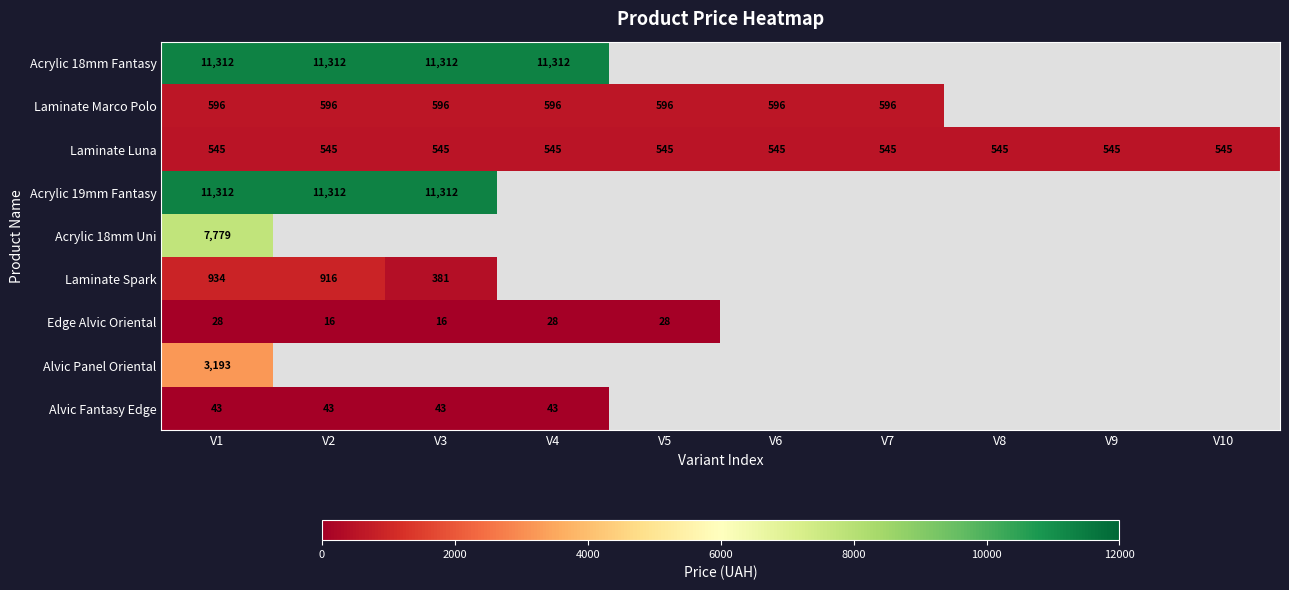

How many series are shown in this chart?

9